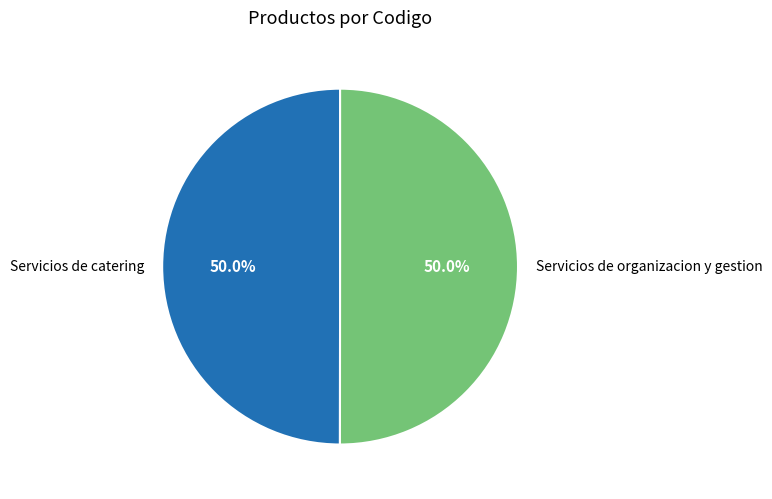

How many segments does this pie chart have?

2